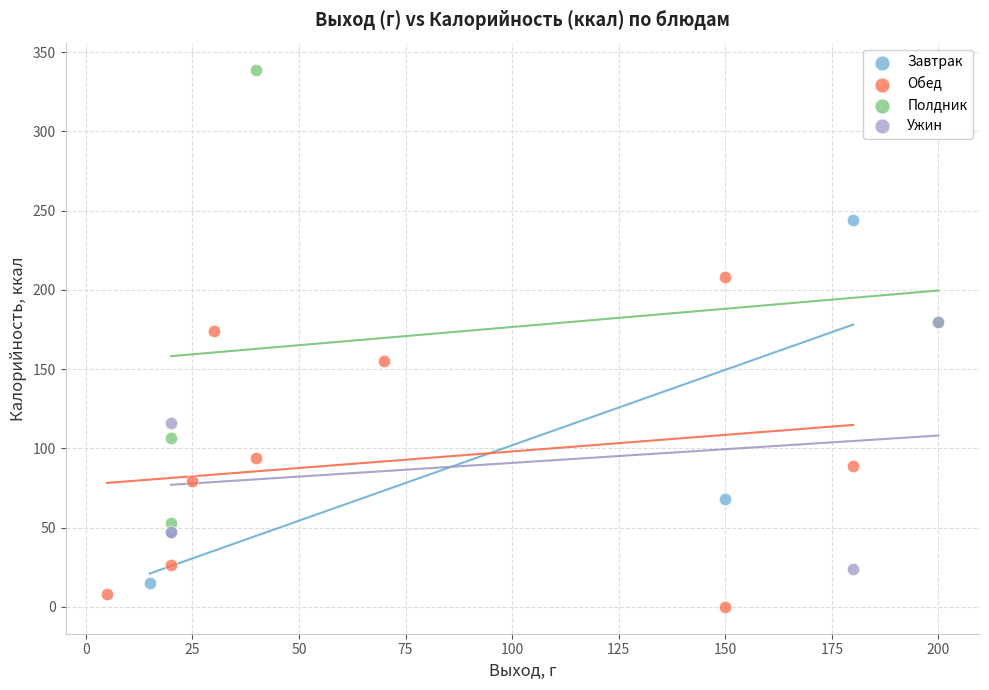

Which series reaches the maximum Y coordinate?

Полдник